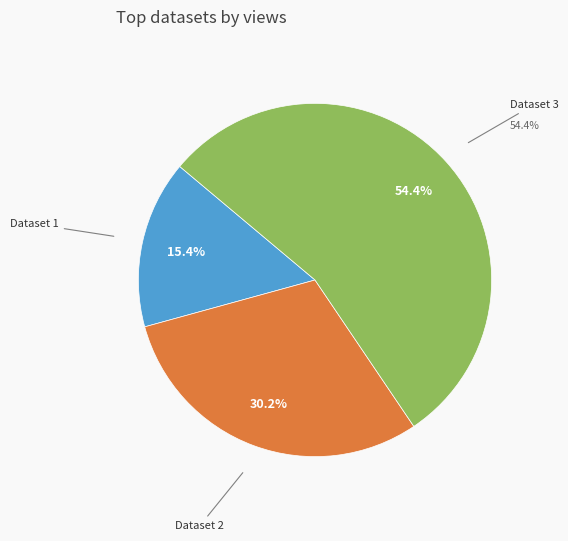

Which slice is the largest?

Dataset 3